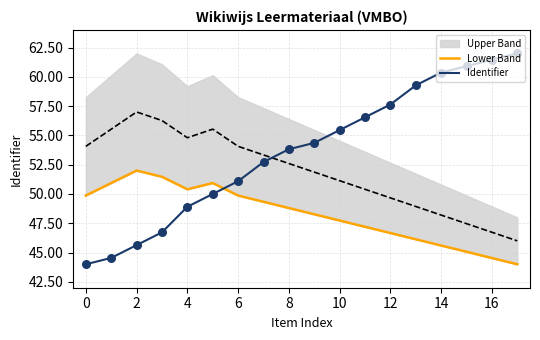

Which series has the widest spread of Y values?

Identifier